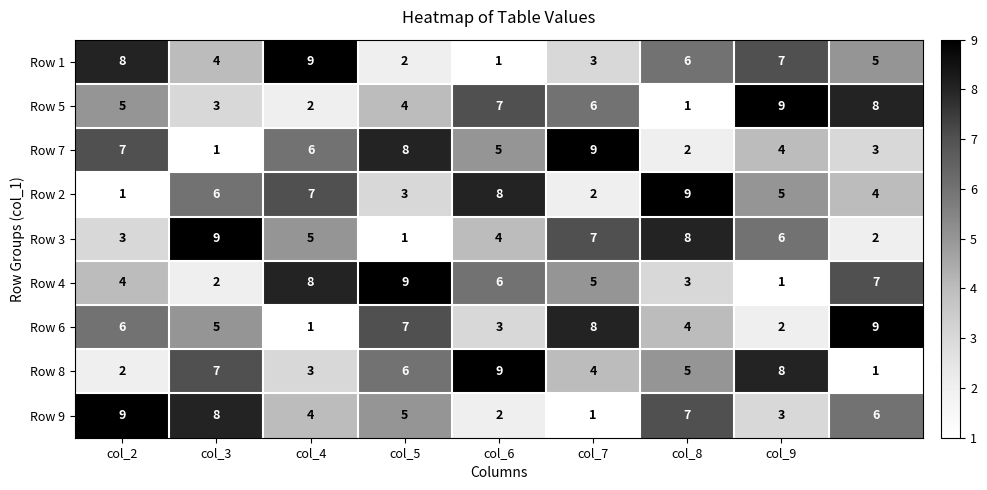

What is the greatest value displayed?

9